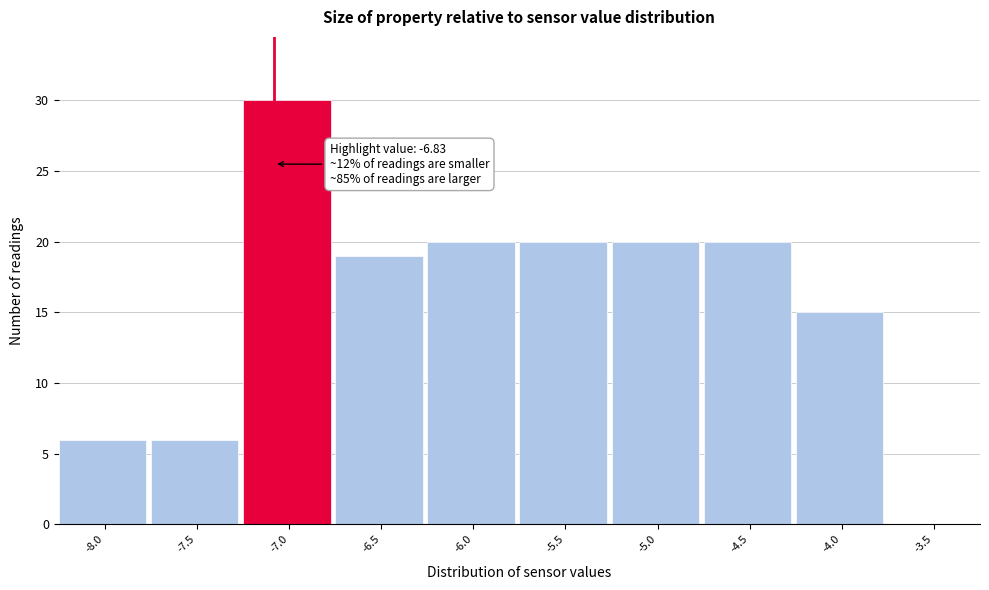

Reading left to right, transcribe all the data shown in this chart.

-8.0=6	-7.5=6	-7.0=30	-6.5=19	-6.0=20	-5.5=20	-5.0=20	-4.5=20	-4.0=15	-3.5=0